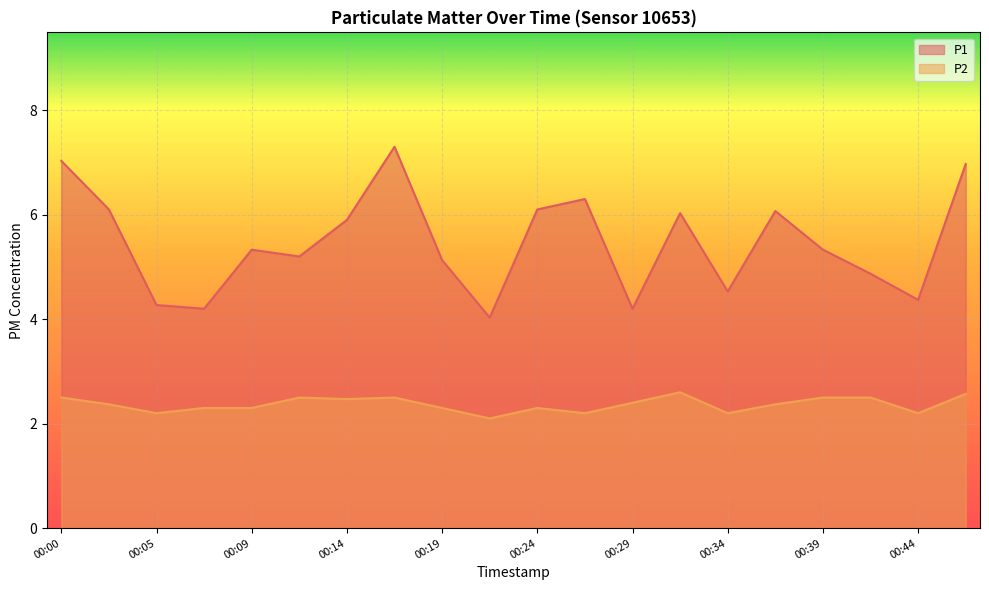

What is the value of the P2 point at the 14th from the left?

2.6